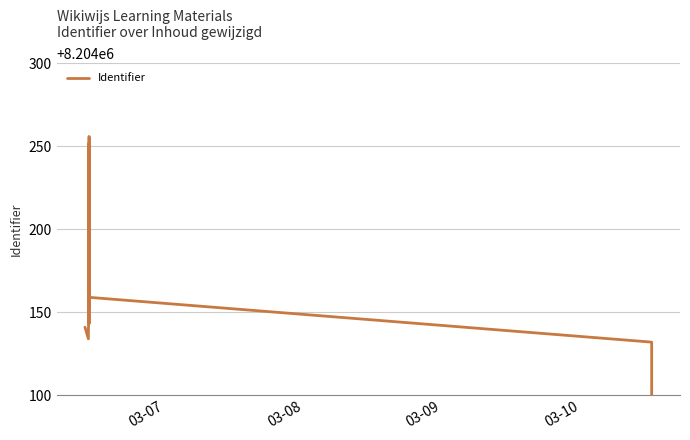

What position from the left is 03-09?

3